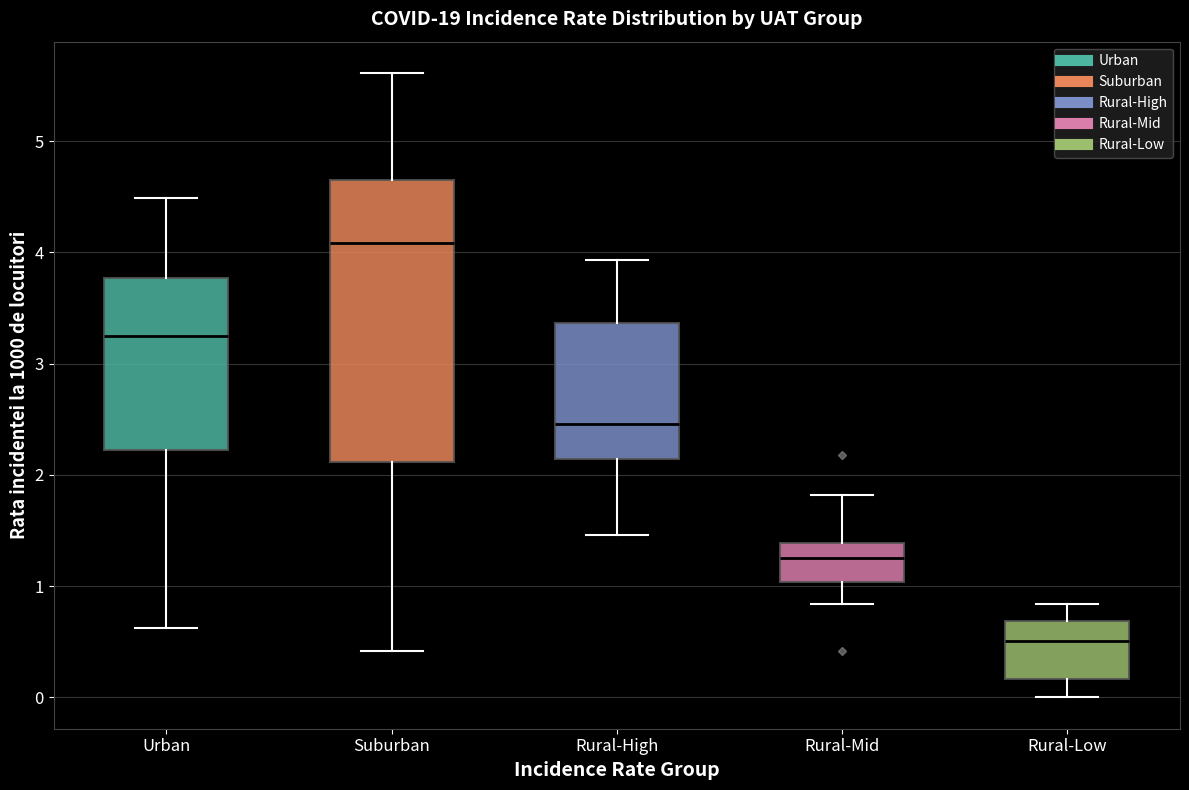

Which box's median line is the lowest?

Rural-Low